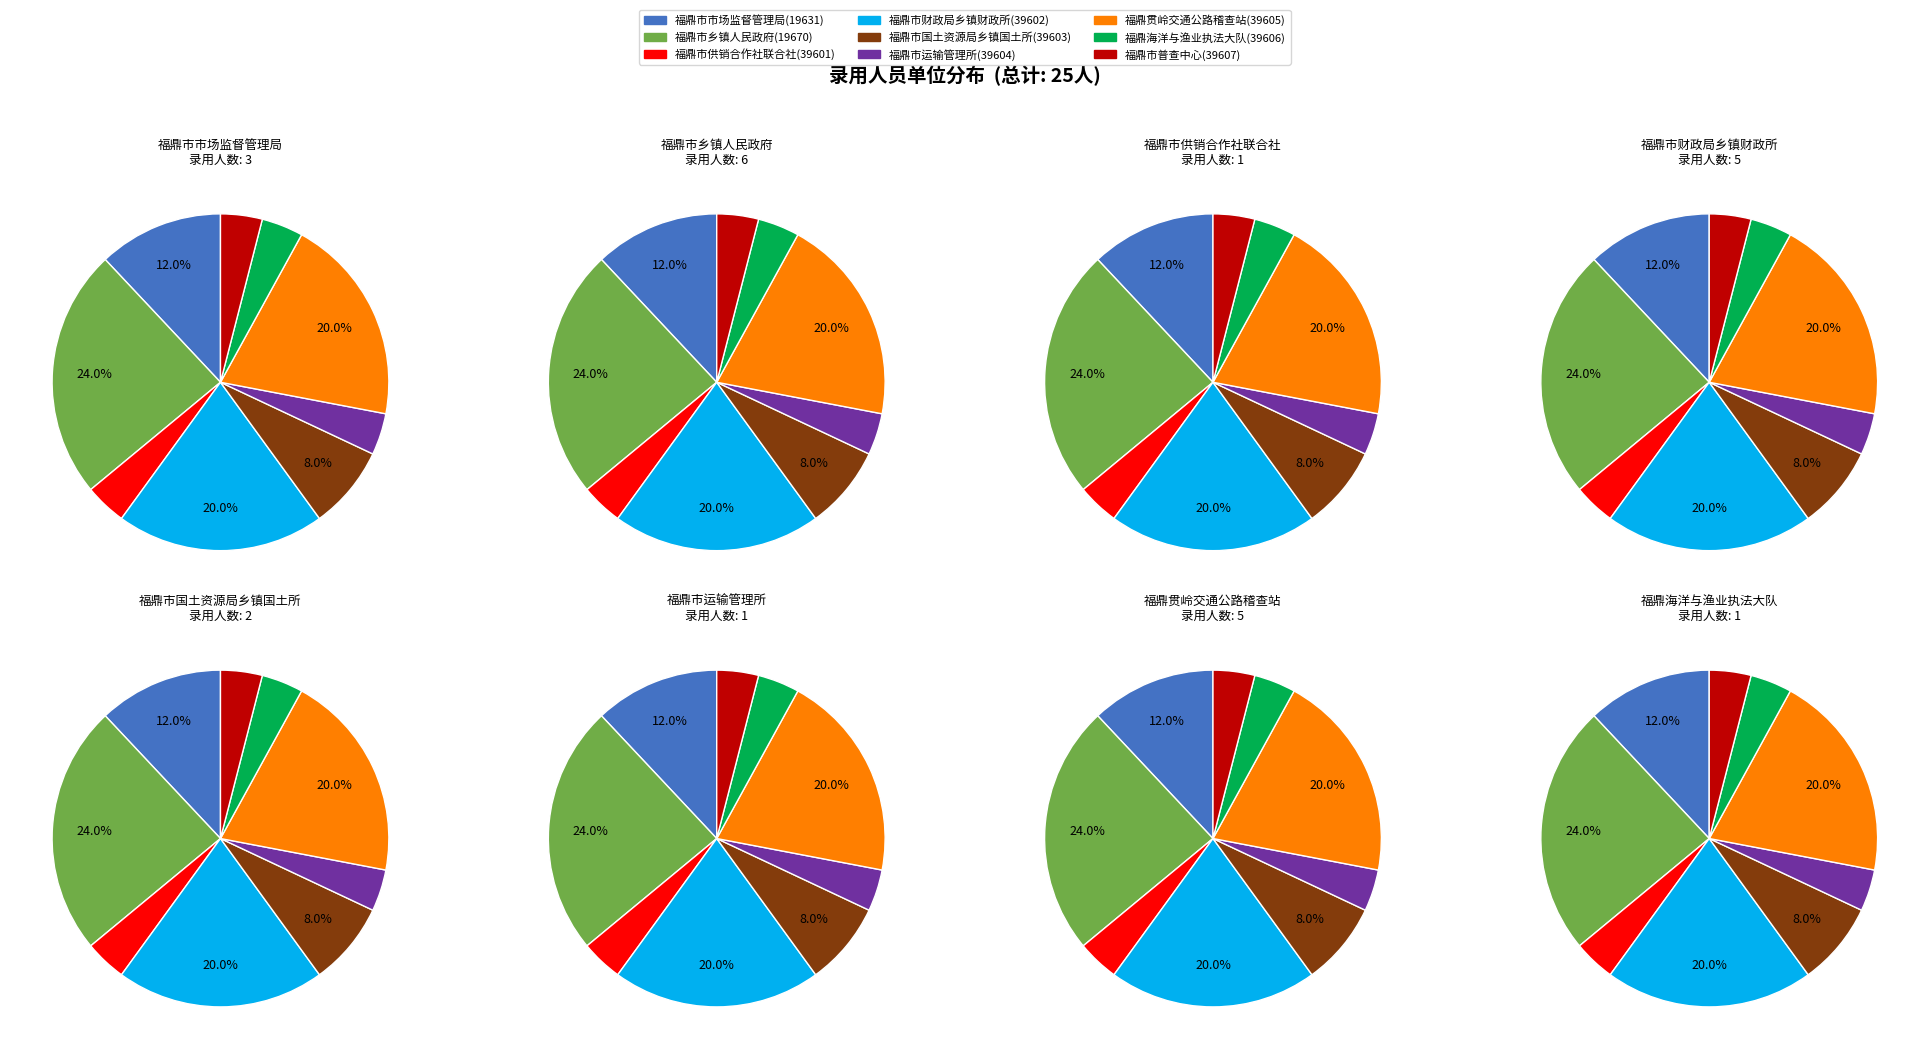

What percentage is the 福鼎市财政局乡镇财政所(39602) slice, to the nearest percent?

20%